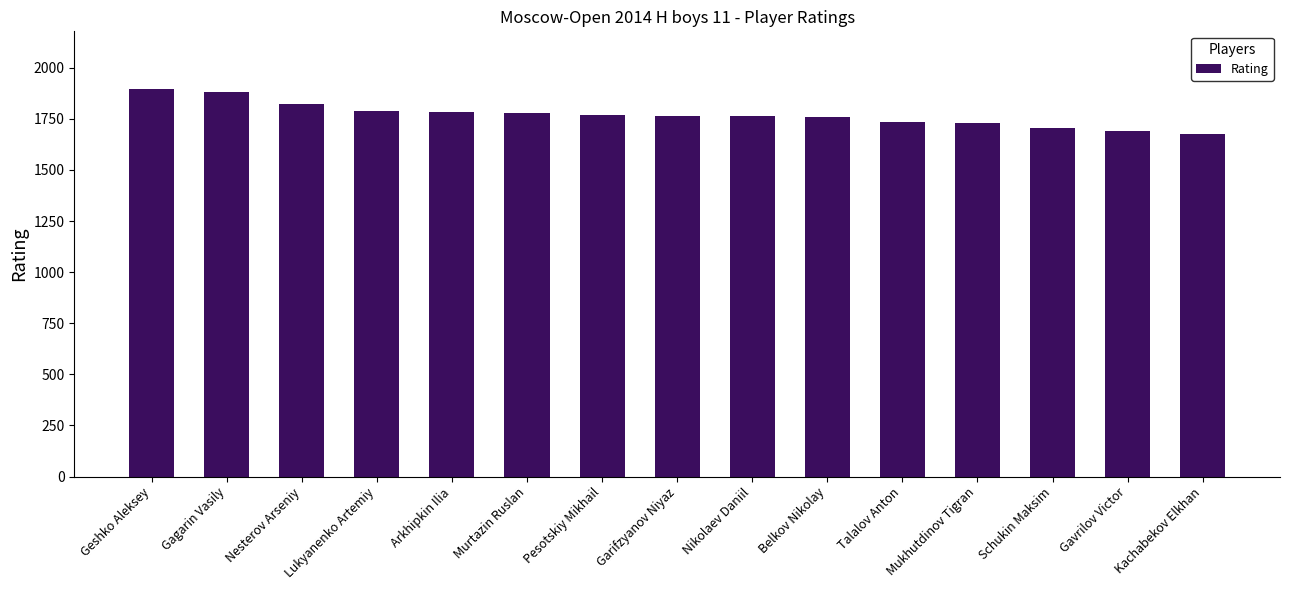

How many bars are there in total?

15